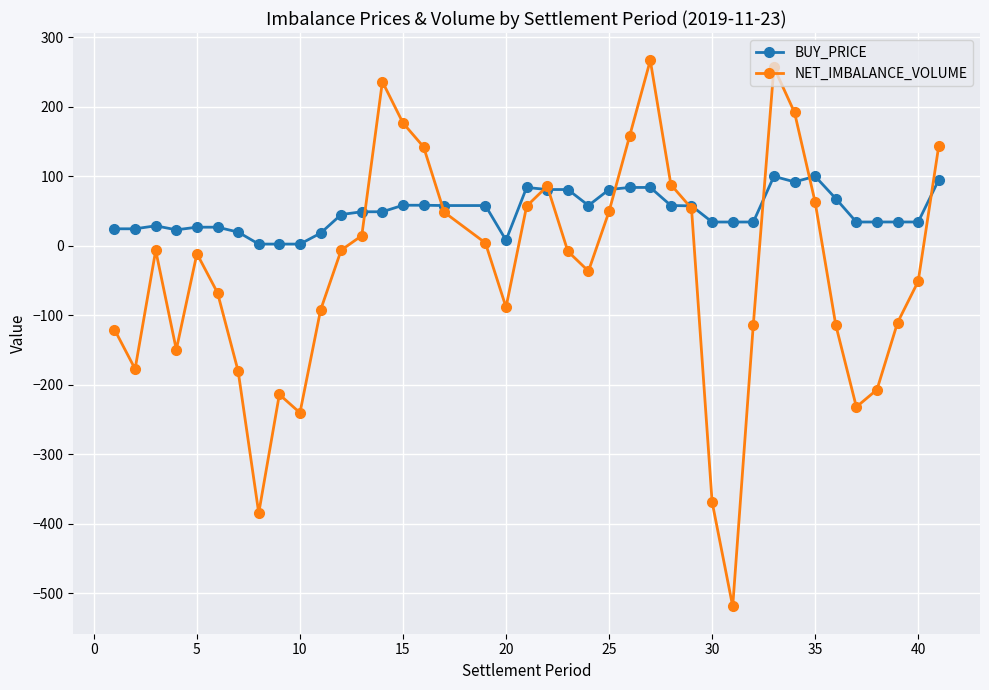

How many lines are shown in the chart?

2